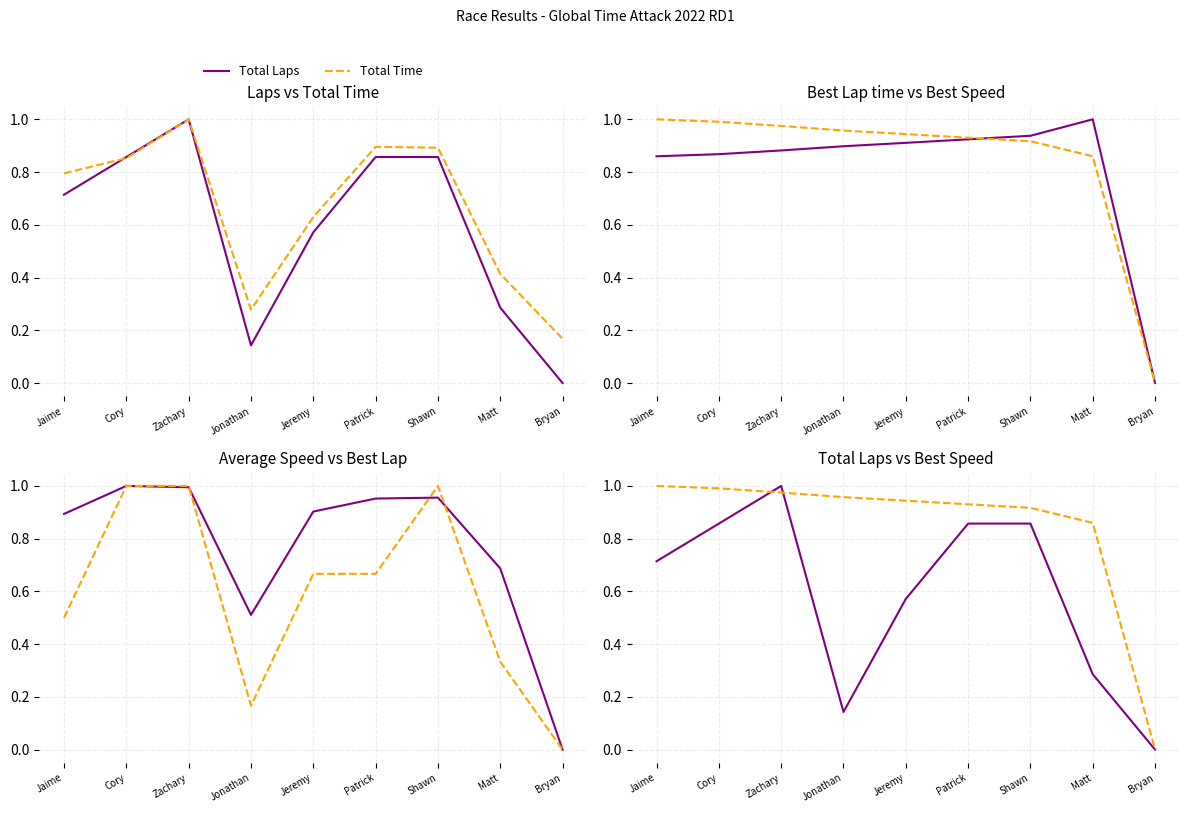

At which label does Average Speed reach its peak?

Cory